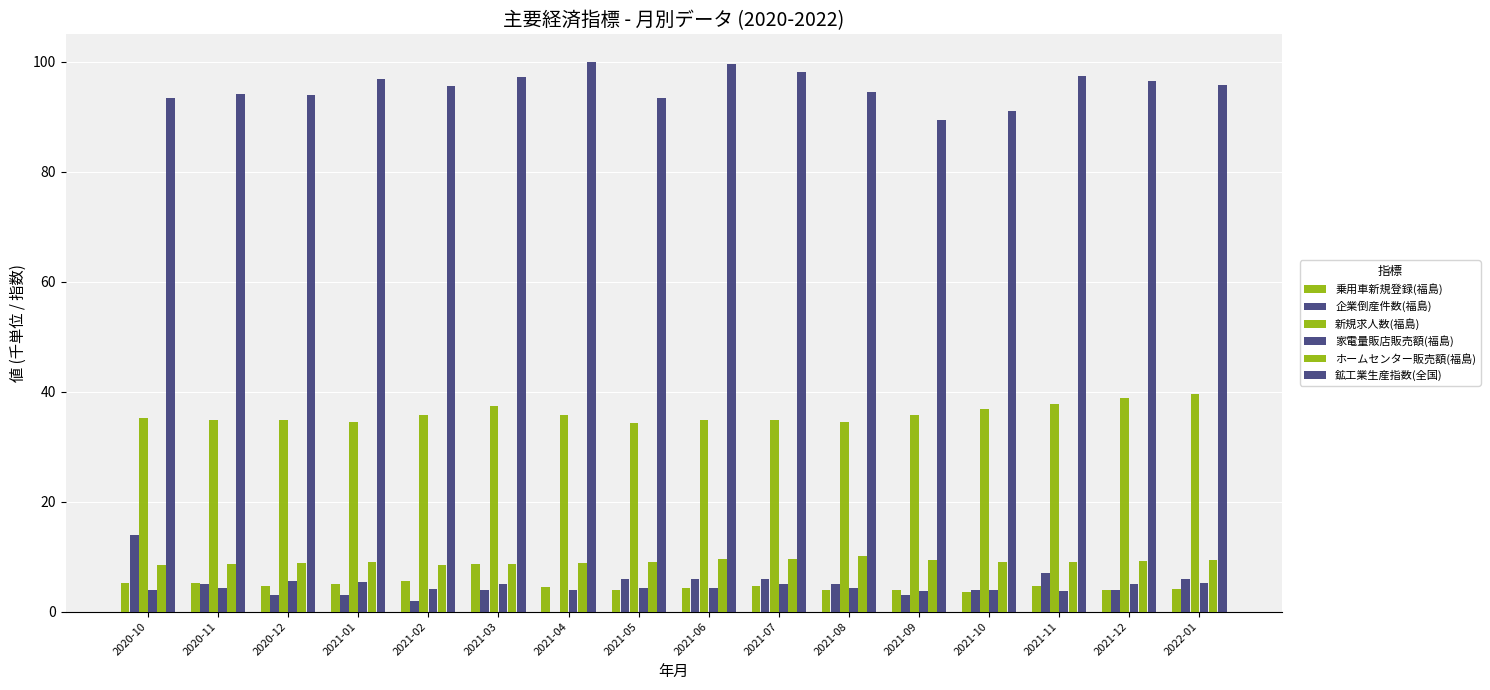

What is the difference between the highest and lowest values at 2020-12?

91.0